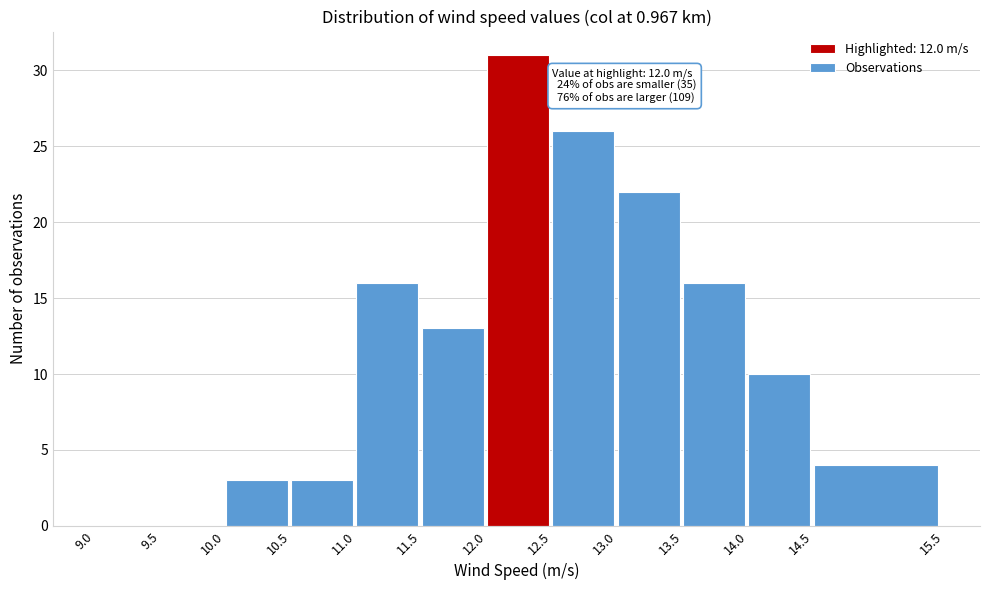

Which range on the x-axis has the tallest bar?

12.0 to 12.5